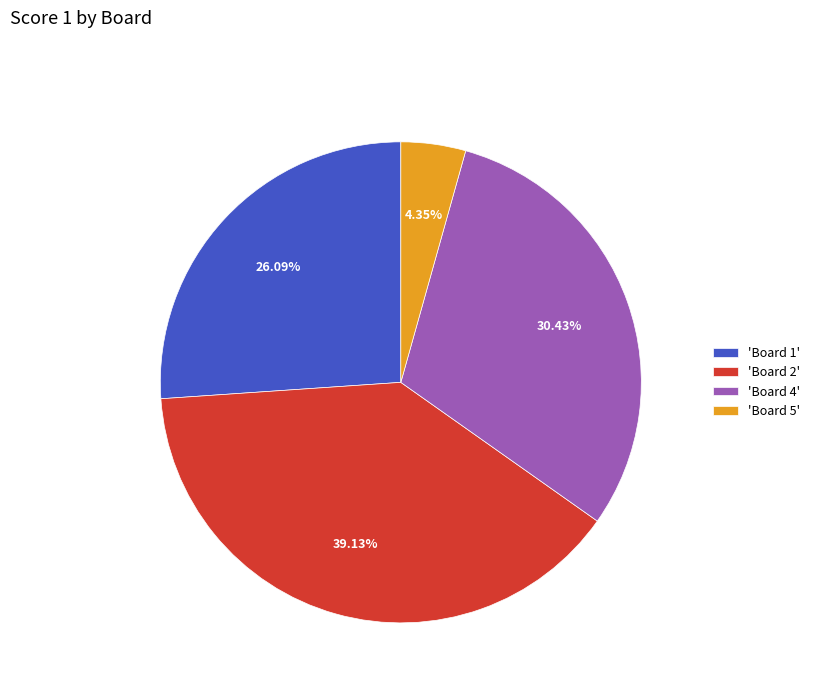

To the nearest percent, what is the average slice percentage?

25%